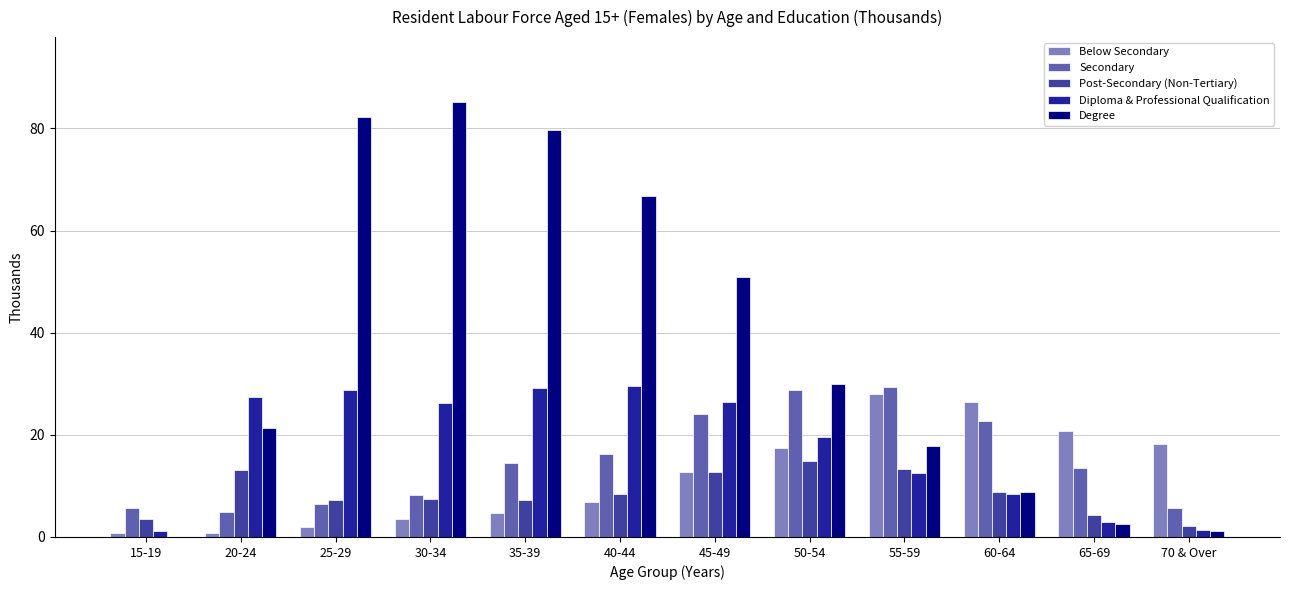

At which category is the sum across all series the highest?

35-39